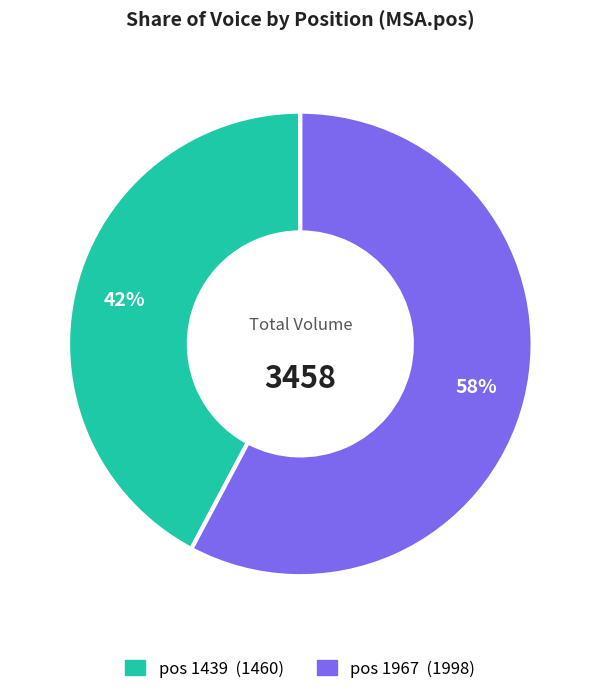

How many segments does this pie chart have?

2